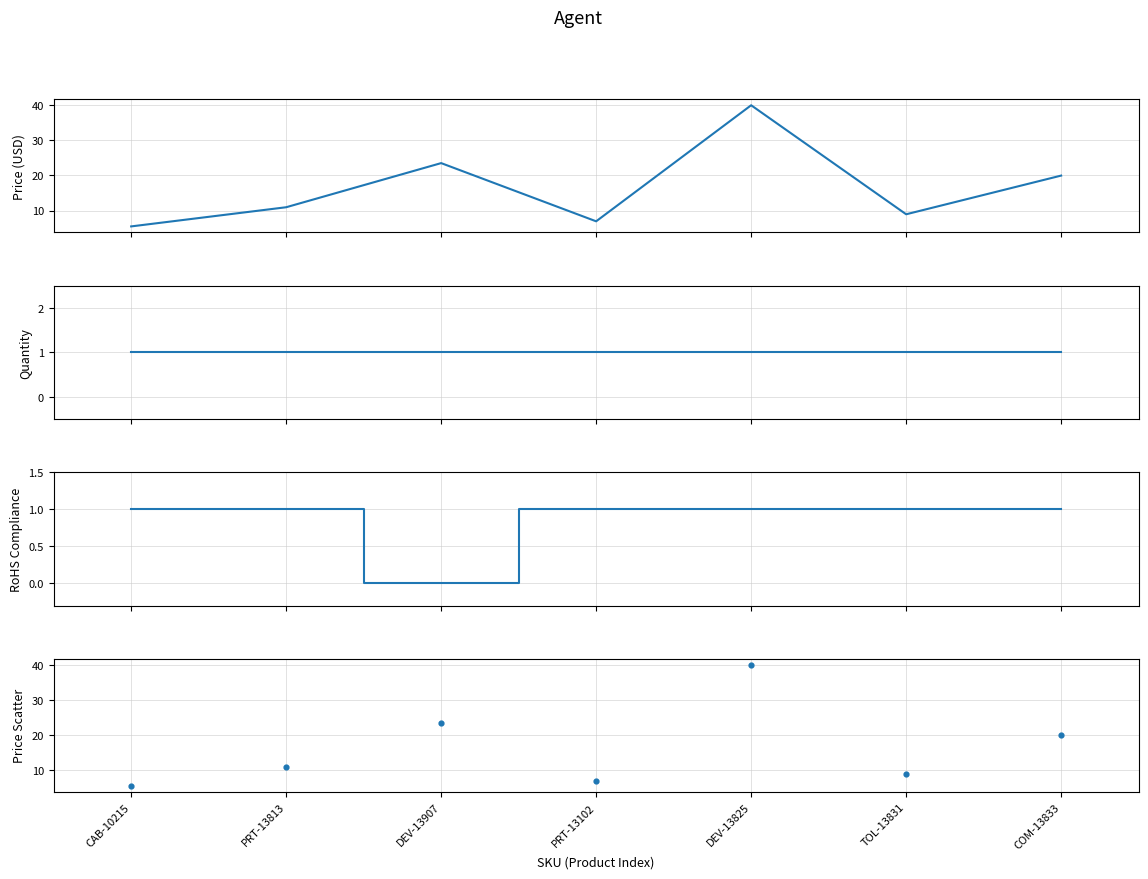

At how many categories does at least one series exceed 1?

7